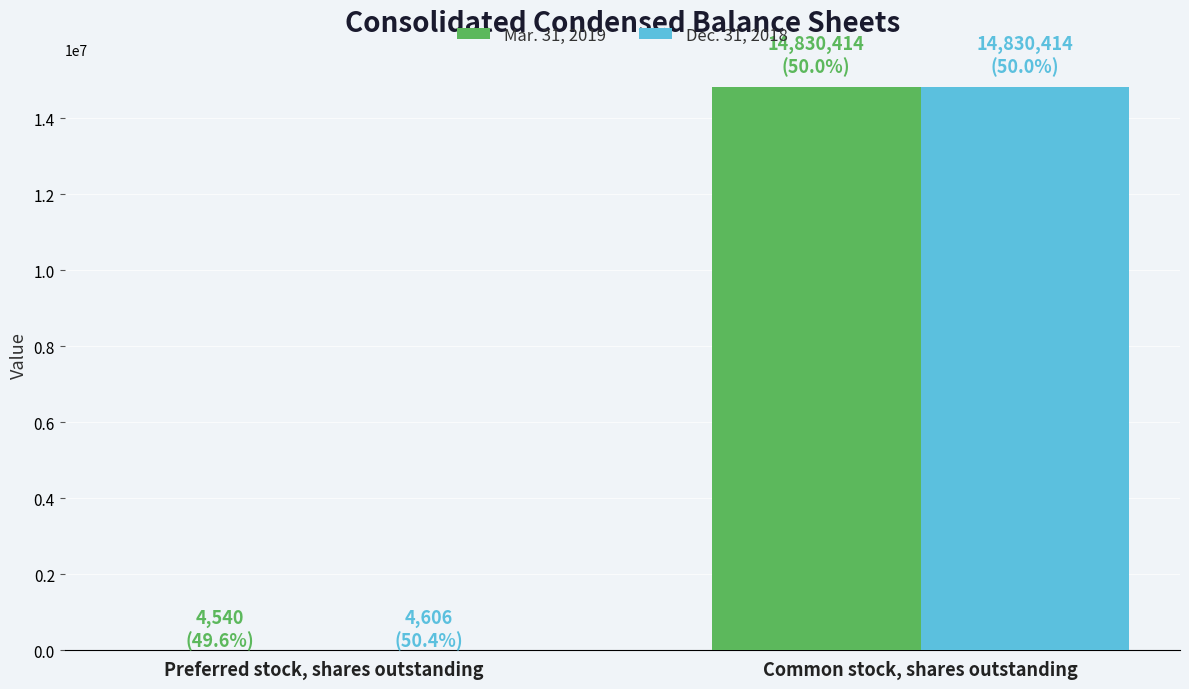

Reading left to right, list all the values displayed in this chart.

Mar. 31, 2019: 4540	14830414
Dec. 31, 2018: 4606	14830414